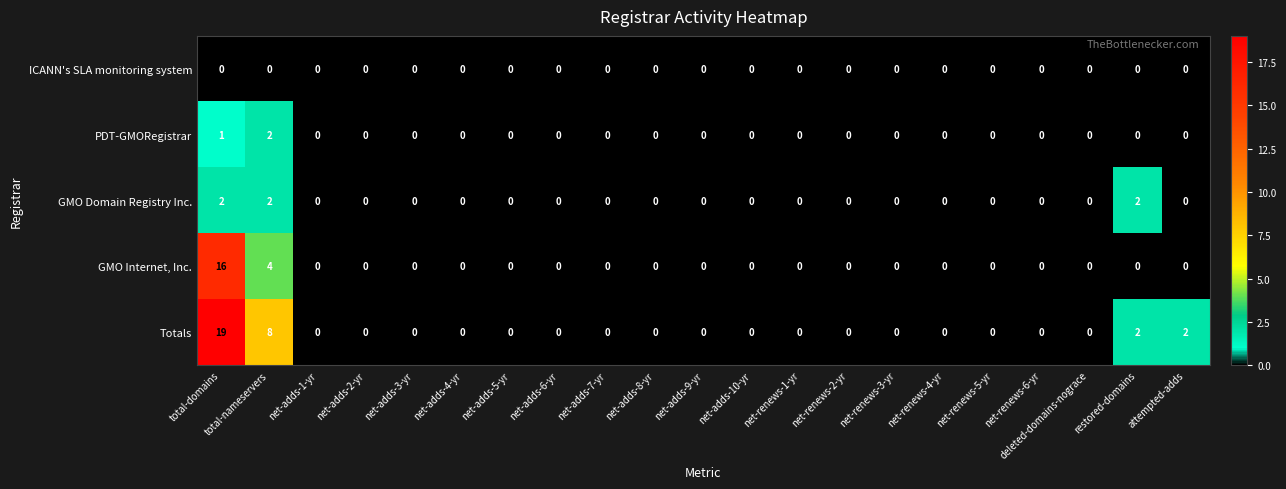

At how many categories does at least one series exceed 3?

2